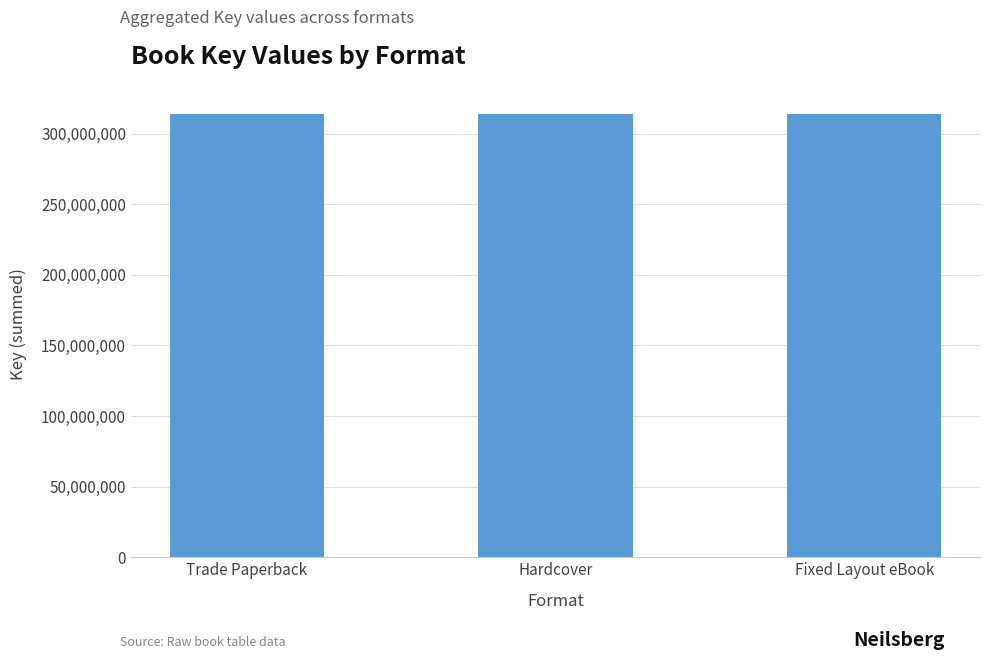

Which category has the highest value across all series?

Trade Paperback